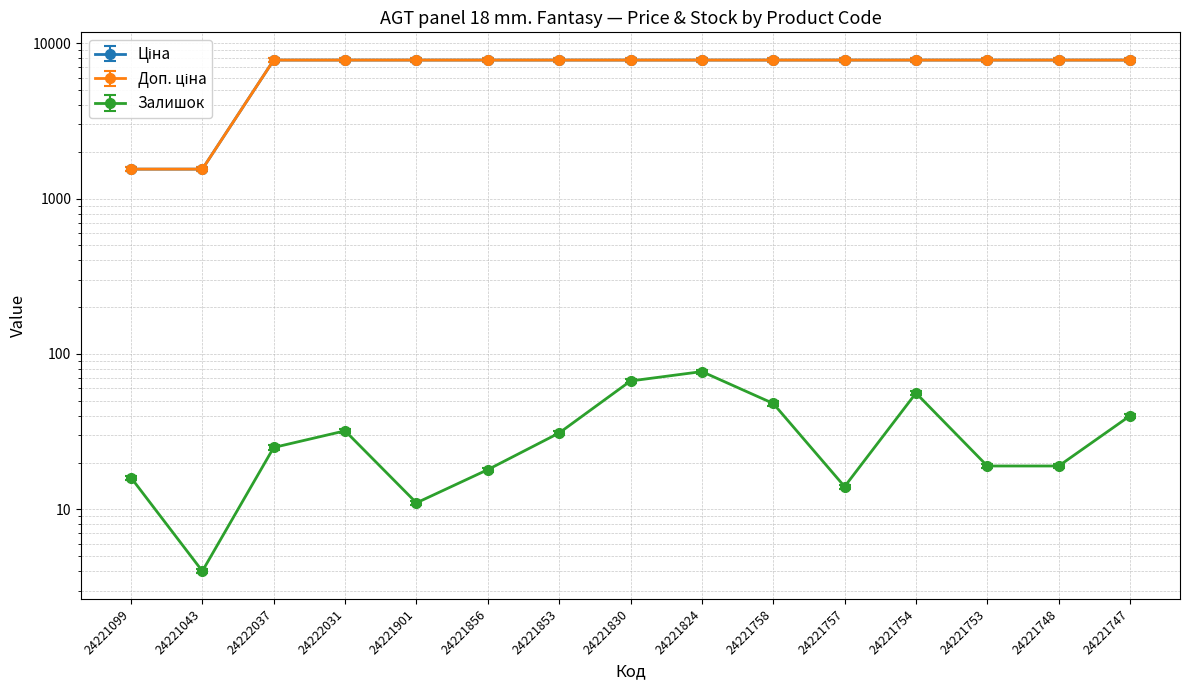

Reading left to right, extract all data points from this chart.

Ціна: 1594.1	1594.1	8026.7	8026.7	8026.7	8026.7	8026.7	8026.7	8026.7	8026.7	8026.7	8026.7	8026.7	8026.7	8026.7
Доп. ціна: 1547.7	1547.7	7792.9	7792.9	7792.9	7792.9	7792.9	7792.9	7792.9	7792.9	7792.9	7792.9	7792.9	7792.9	7792.9
Залишок: 16.0	4.0	25.0	32.0	11.0	18.0	31.0	67.0	77.0	48.0	14.0	56.0	19.0	19.0	40.0